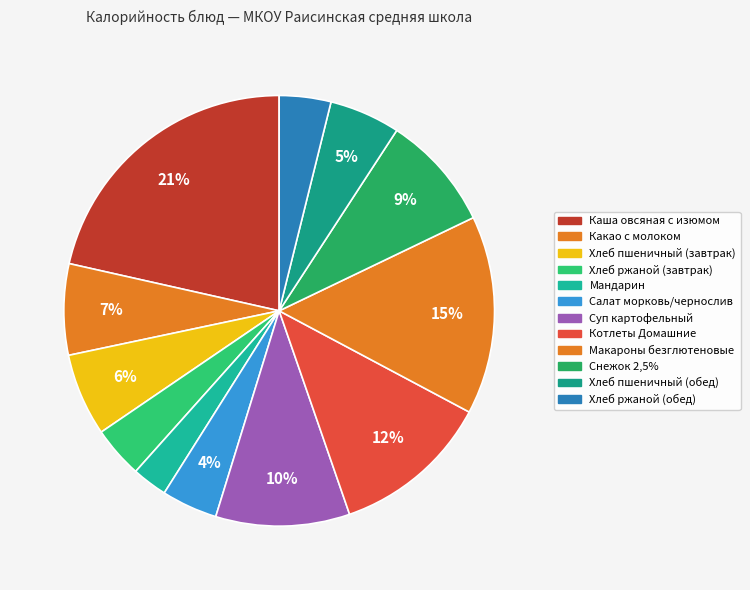

Is there a majority slice in this chart?

No